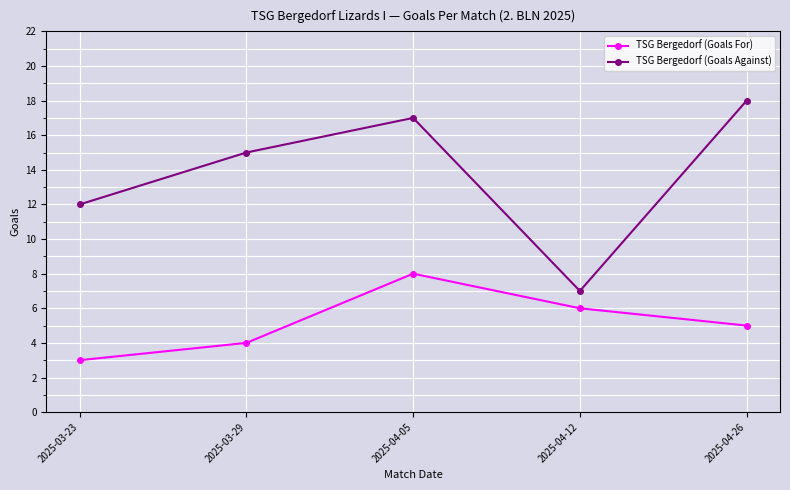

True or false: TSG Bergedorf (Goals Against) and TSG Bergedorf (Goals For) intersect in this chart.

False